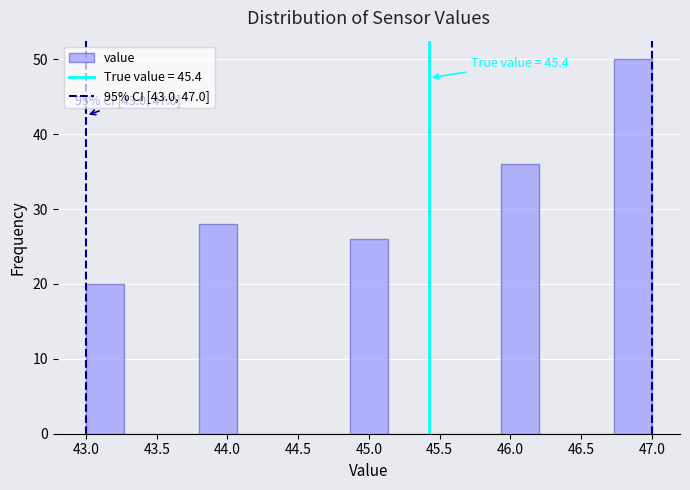

Which range on the x-axis has the tallest bar?

46.75 to 47.00